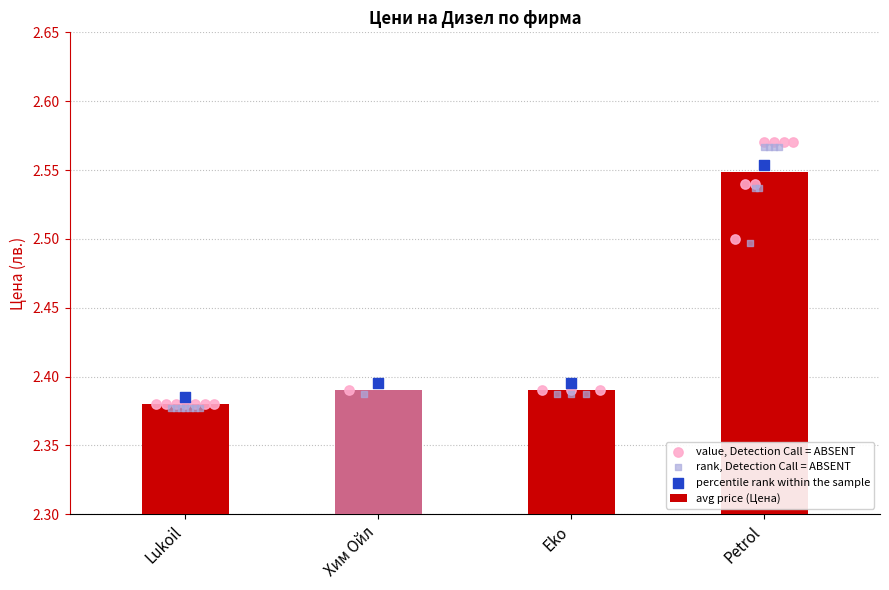

What is the total value across all series at Petrol?

4.8